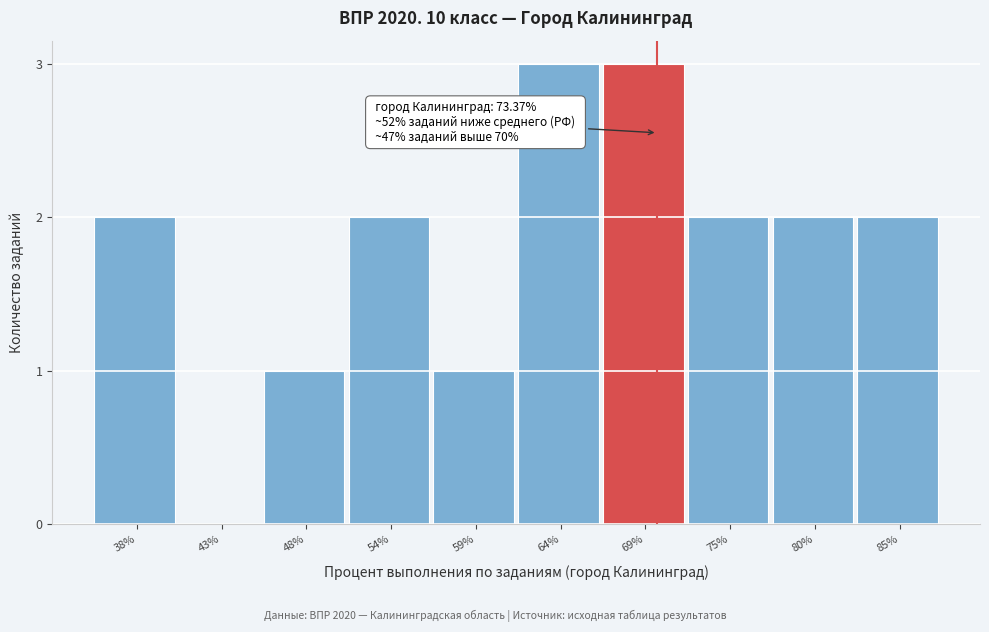

Reading left to right, list all the values displayed in this chart.

38%=2	43%=0	48%=1	54%=2	59%=1	64%=3	69%=3	75%=2	80%=2	85%=2